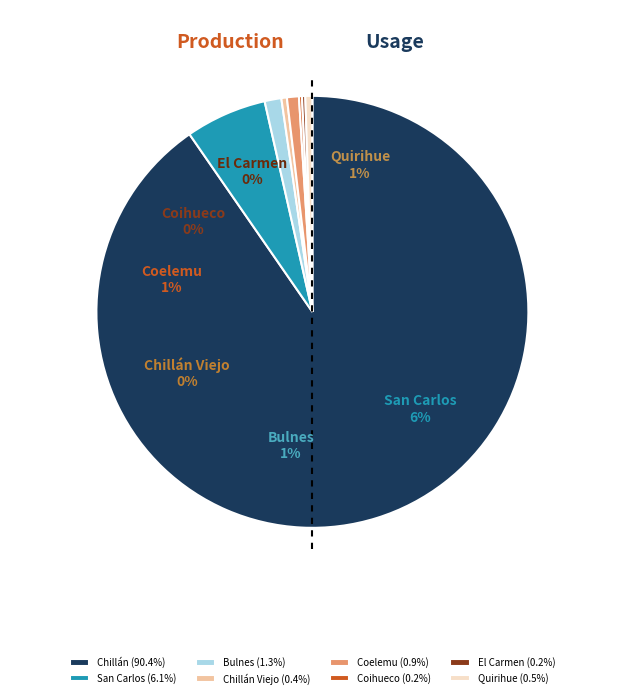

To the nearest percent, what is the difference between the largest and smallest slice percentages?

90%